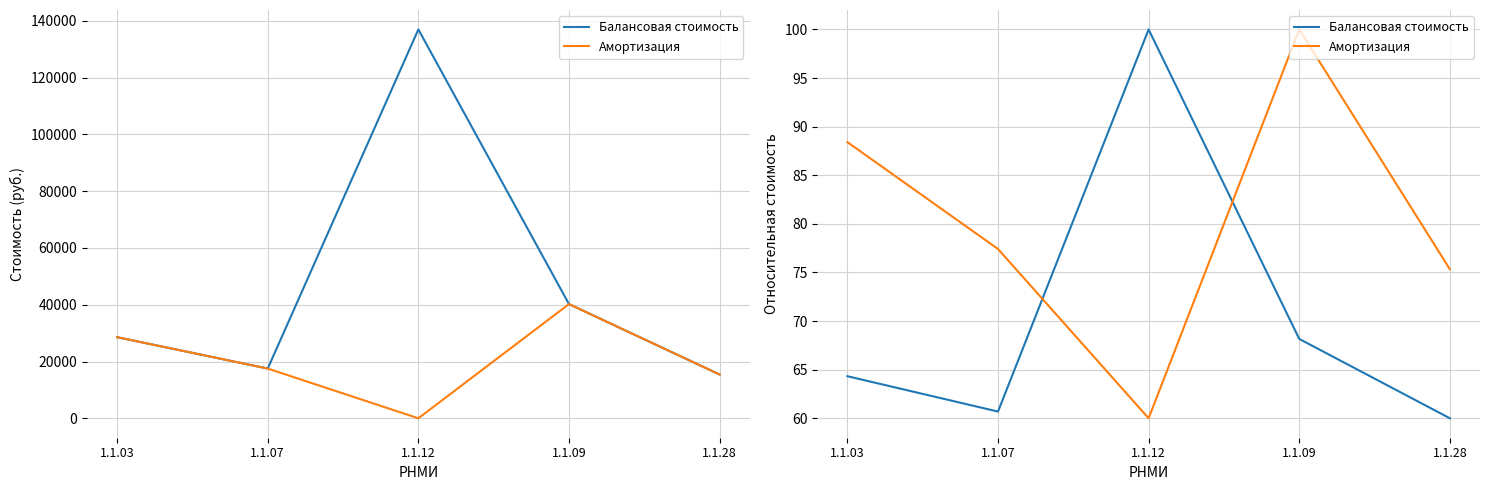

Is it true that Балансовая стоимость equals 68.2 at 1.1.09?

True